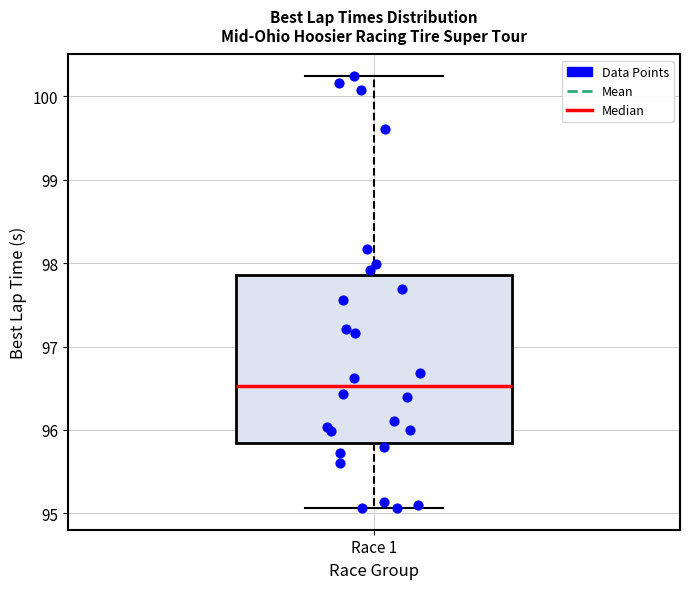

Read this box plot against the y-axis: the position of the median line, the range covered by the box, and the ends of both whiskers. The values are not printed on the chart, so give them approximately, as read against the axis.

median 96.5, box 95.8 to 97.9, whiskers 95.1 to 100.2